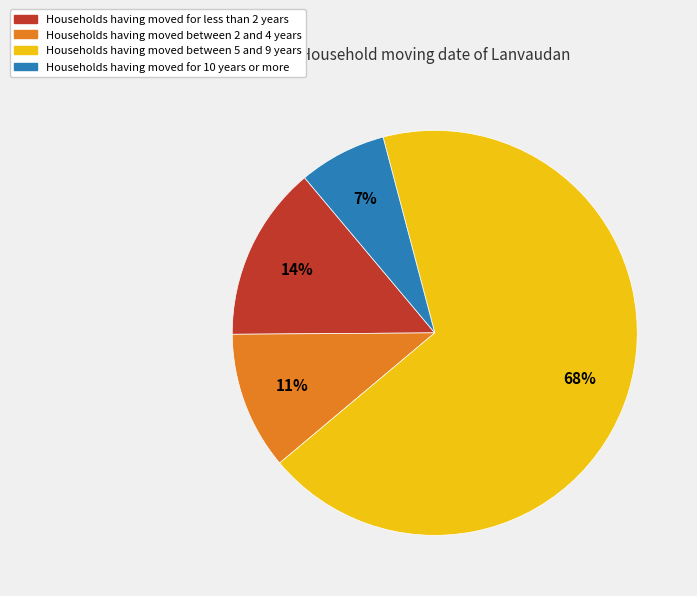

To the nearest percent, what is the average slice percentage?

25%